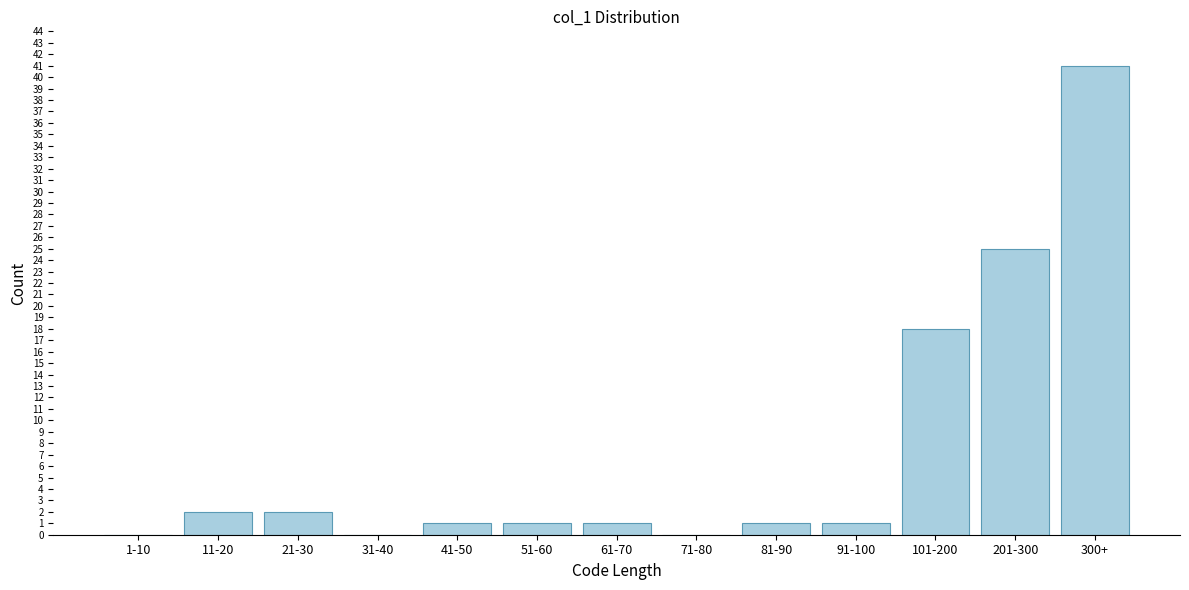

Reading right to left, transcribe all the data shown in this chart.

300+=41	201-300=25	101-200=18	91-100=1	81-90=1	71-80=0	61-70=1	51-60=1	41-50=1	31-40=0	21-30=2	11-20=2	1-10=0